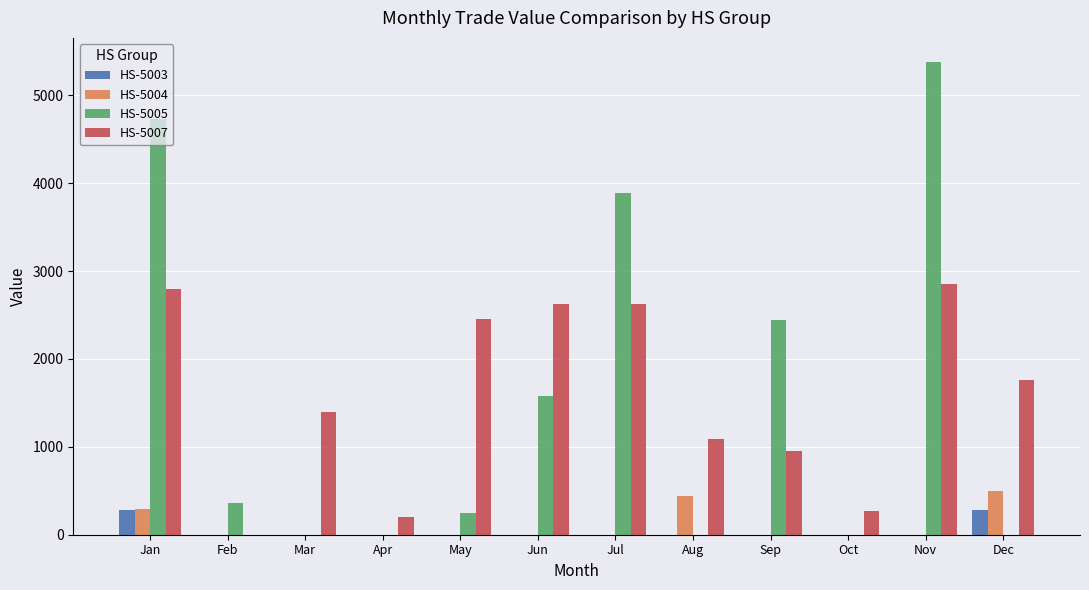

What is the total value across all series at Apr?

201